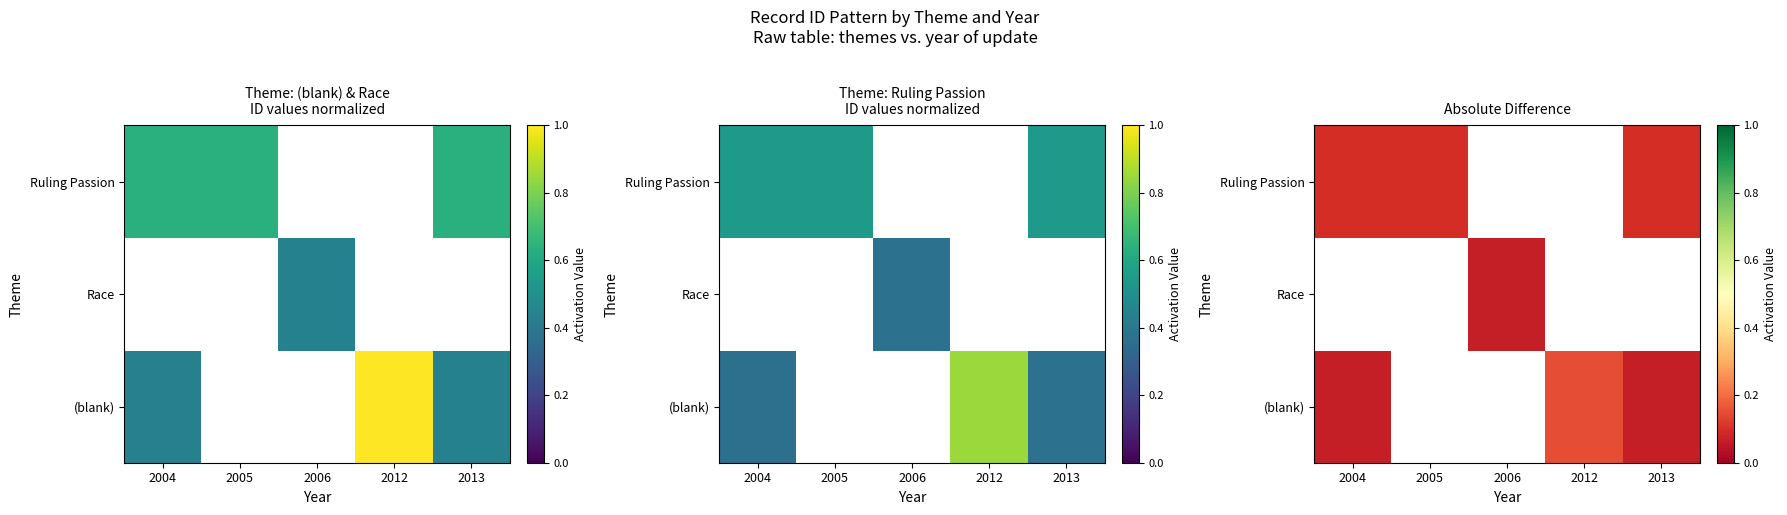

The (blank) series shows 0.1 at 2013. True or false?

False